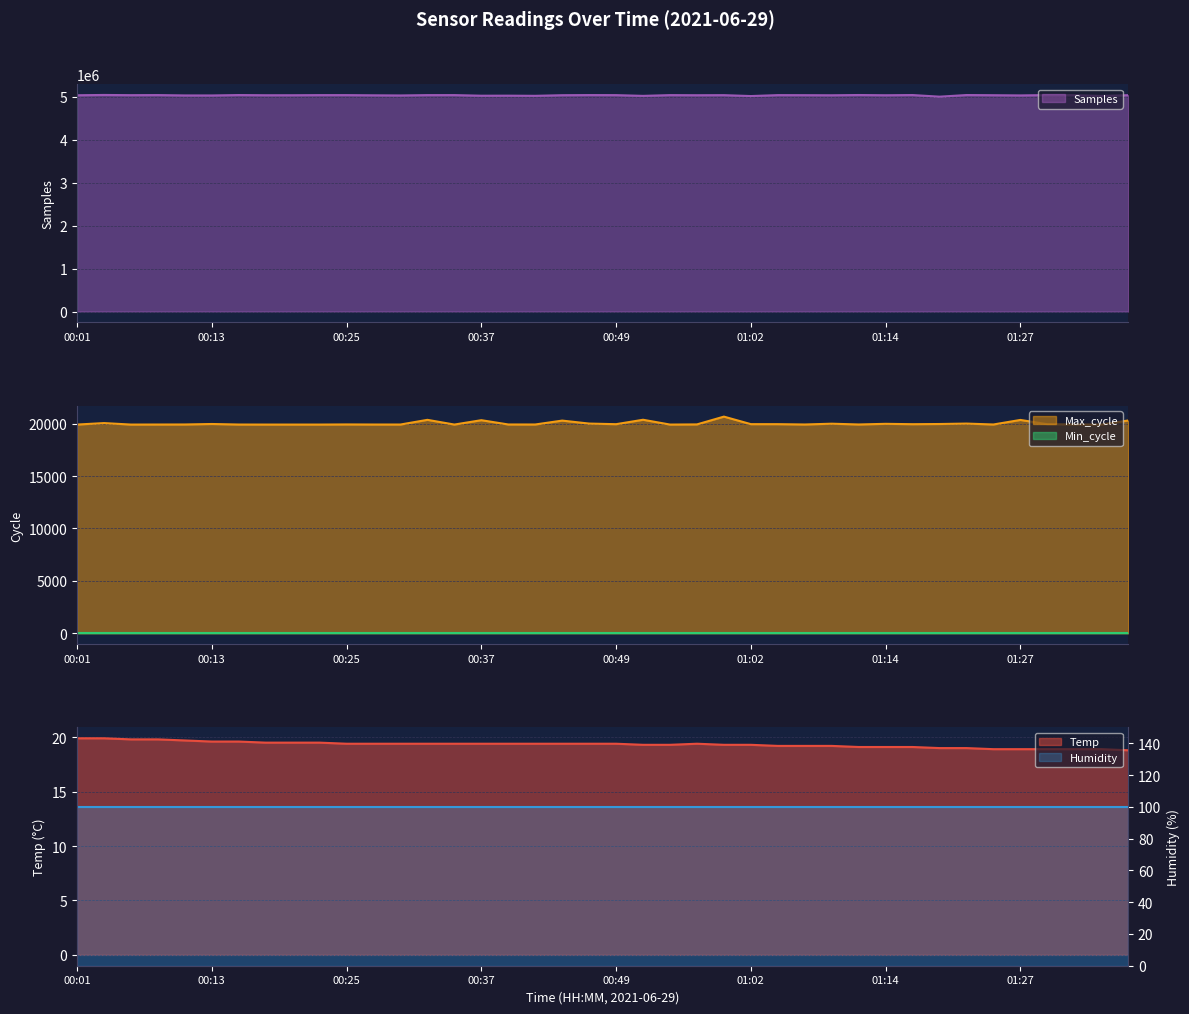

What is the lowest value of the Samples series?

5005507